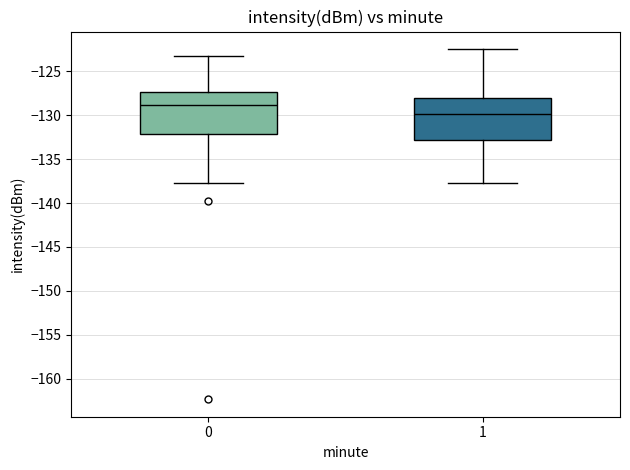

Reading left to right, transcribe this box plot: for each box, give where its median line is, the range the box spans, and where its two whiskers end, as read against the y-axis. The values are not printed on the chart, so give them approximately, as read against the axis.

0: median -129.0, box -132.0 to -127.5, whiskers -137.5 to -123.0
1: median -130.0, box -133.0 to -128.0, whiskers -137.5 to -122.5